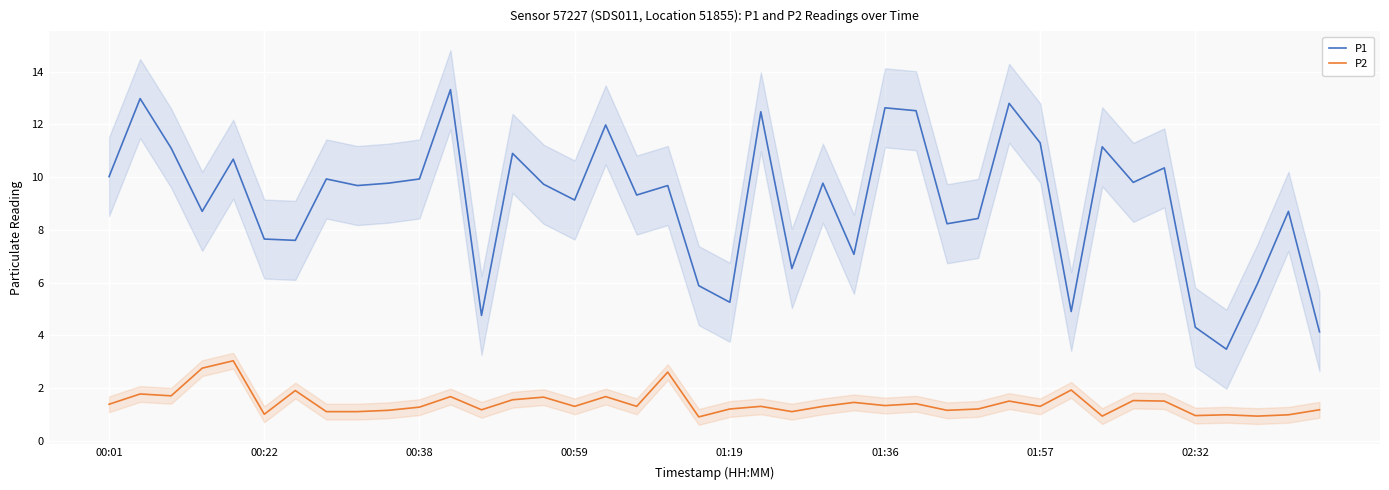

True or false: P2 has more than 2 interior local peaks.

True